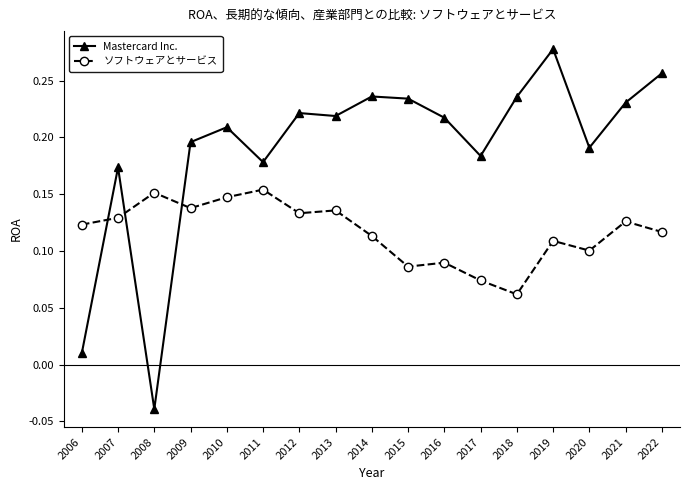

Is it true that Mastercard Inc. equals 0.3 at 2020?

False